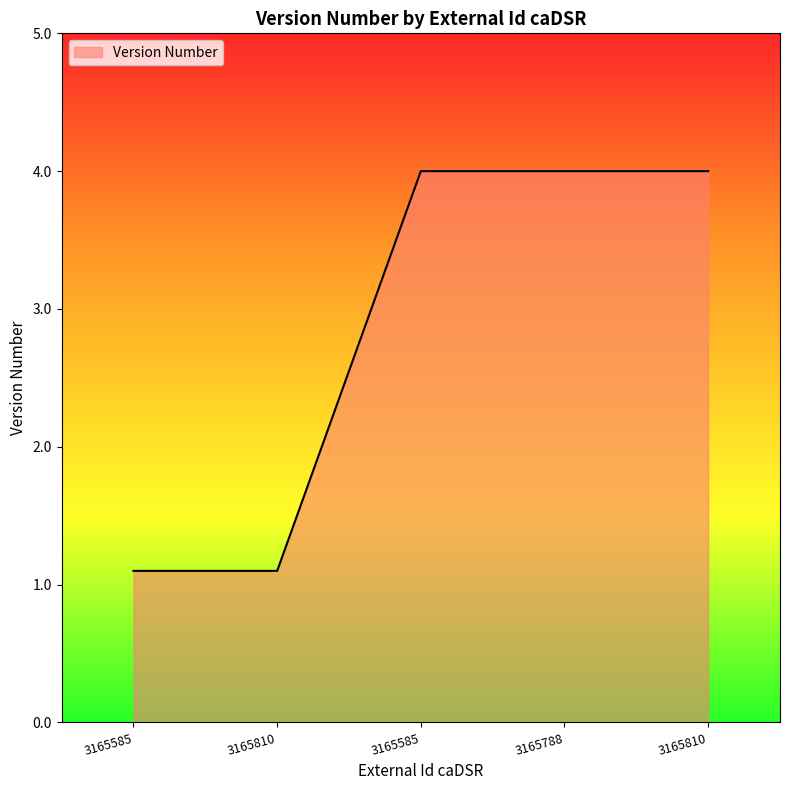

Reading left to right, list all the values displayed in this chart.

3165585=1.1	3165810=1.1	3165585=4.0	3165788=4.0	3165810=4.0